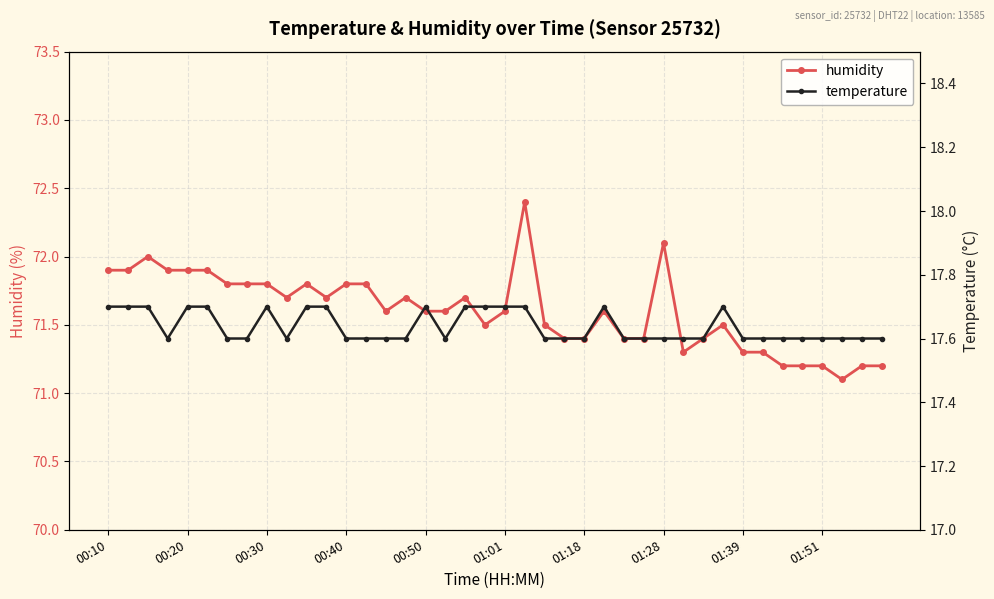

How many series are shown in this chart?

2